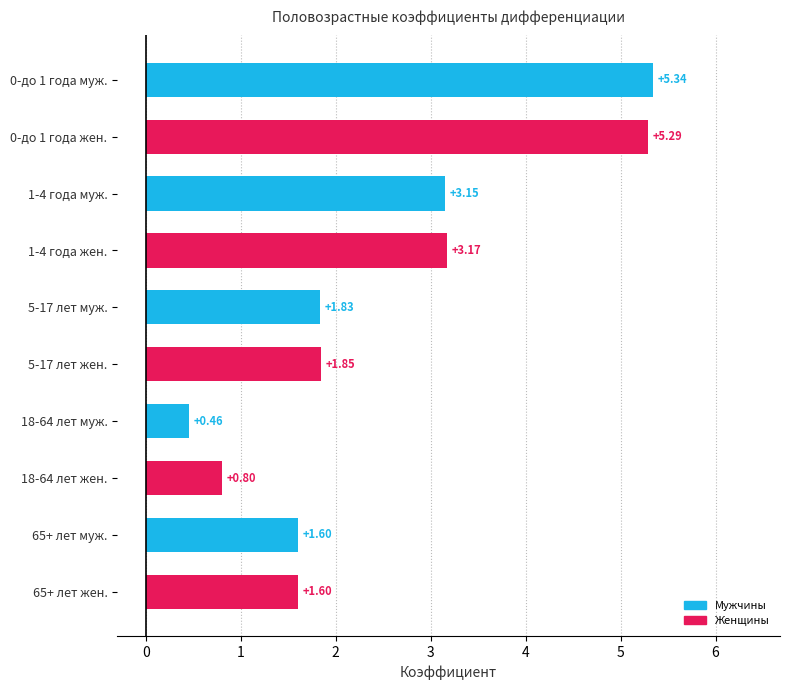

What is the difference between the second highest and minimum values?

4.8